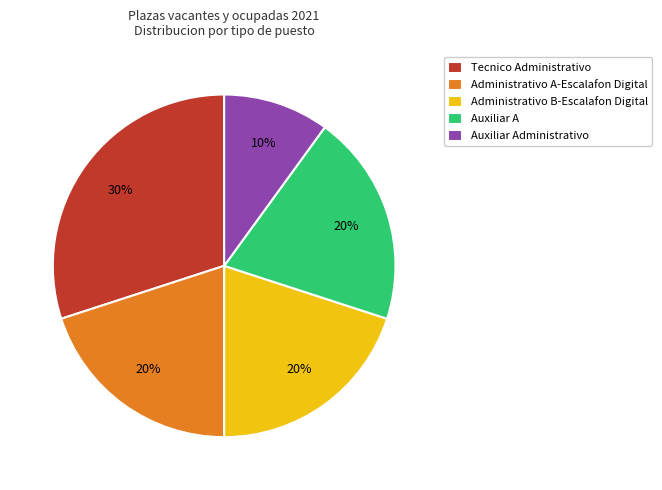

Which category has the smallest portion of the pie?

Auxiliar Administrativo